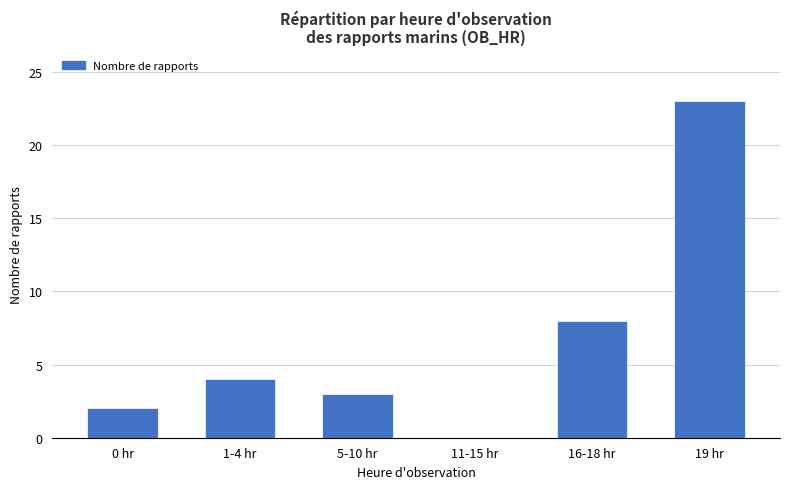

True or false: the data shows 0 at 11-15 hr.

True